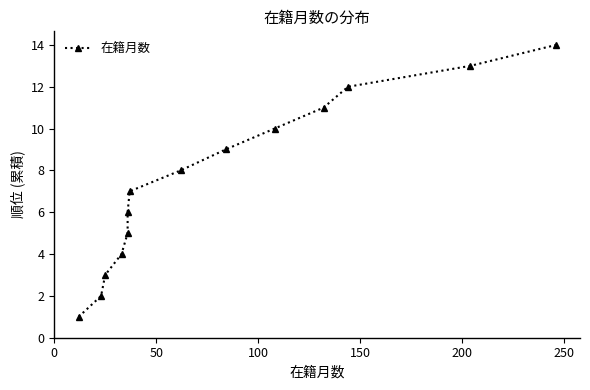

How many values exceed 8?

6